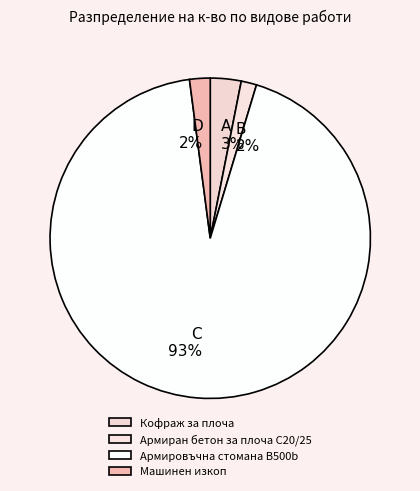

What percentage is the Машинен изкоп slice, to the nearest percent?

2%